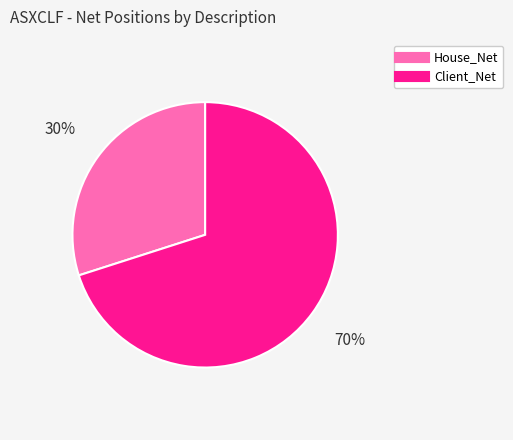

Which category has the smallest portion of the pie?

House_Net